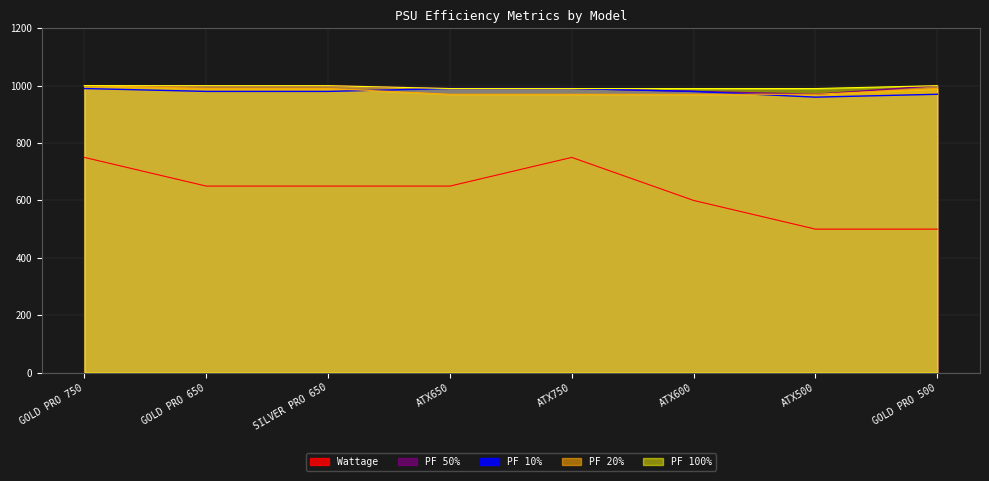

Rank the series at GOLD PRO 750 from lowest to highest value.

Wattage, PF 10%, PF 20%, PF 50%, PF 100%